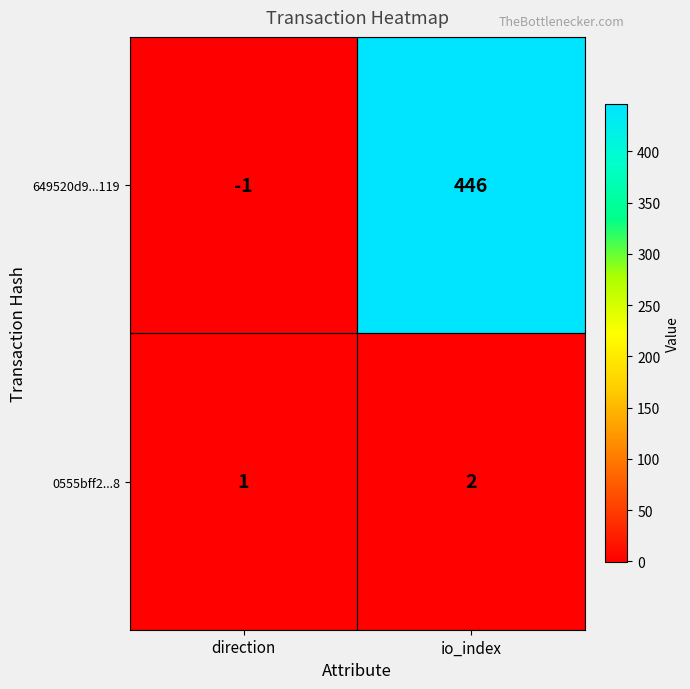

Where is 0555bff2...8 nearest to the value 1?

direction